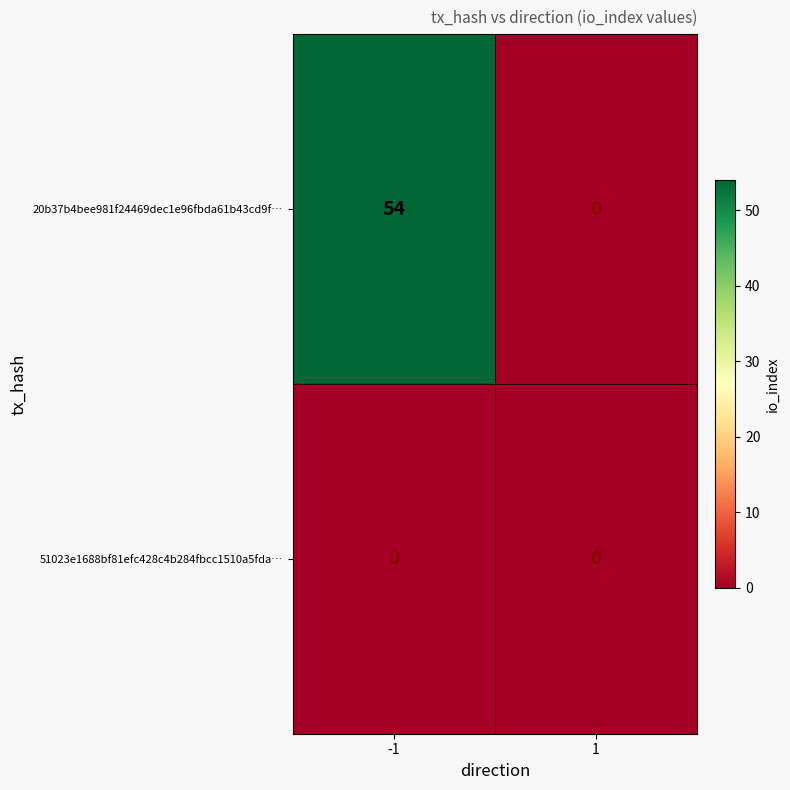

Count the number of categories in the chart.

2